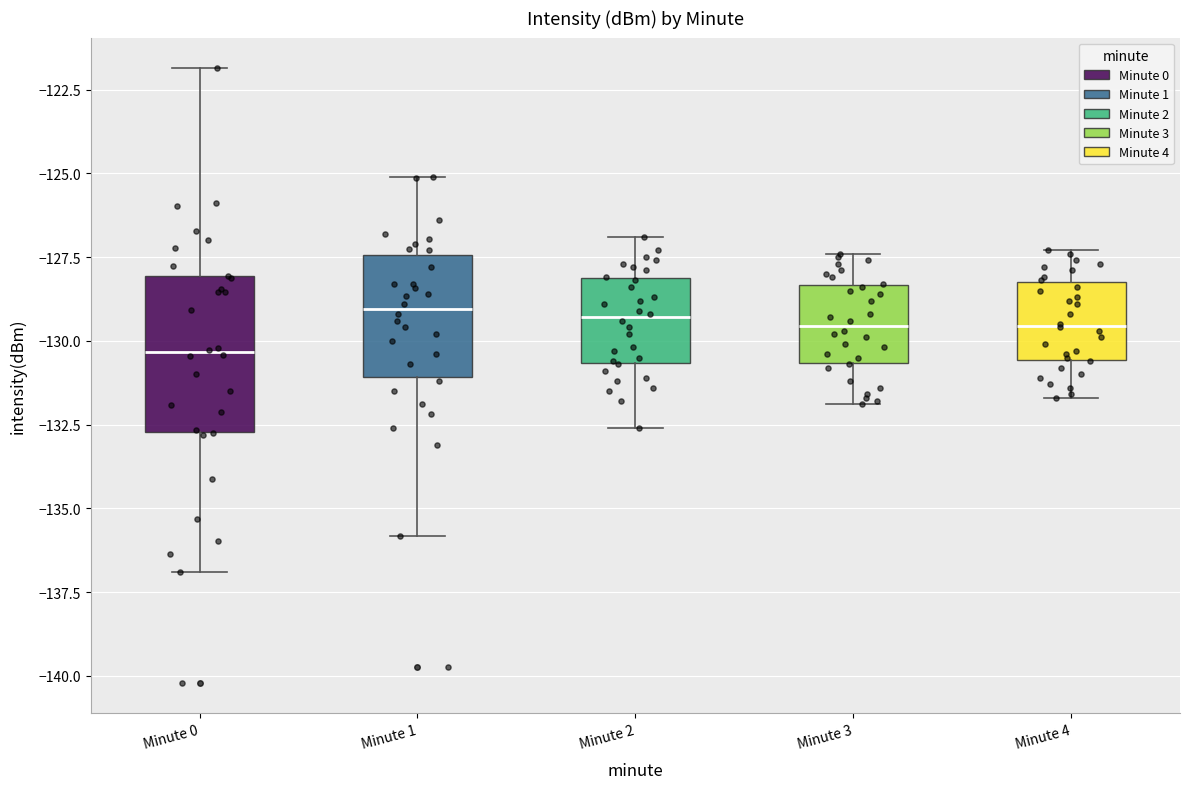

Where does the median line of the box for Minute 2 sit on the y-axis? The values are not printed on the chart, so give them approximately, as read against the axis.

-129.5